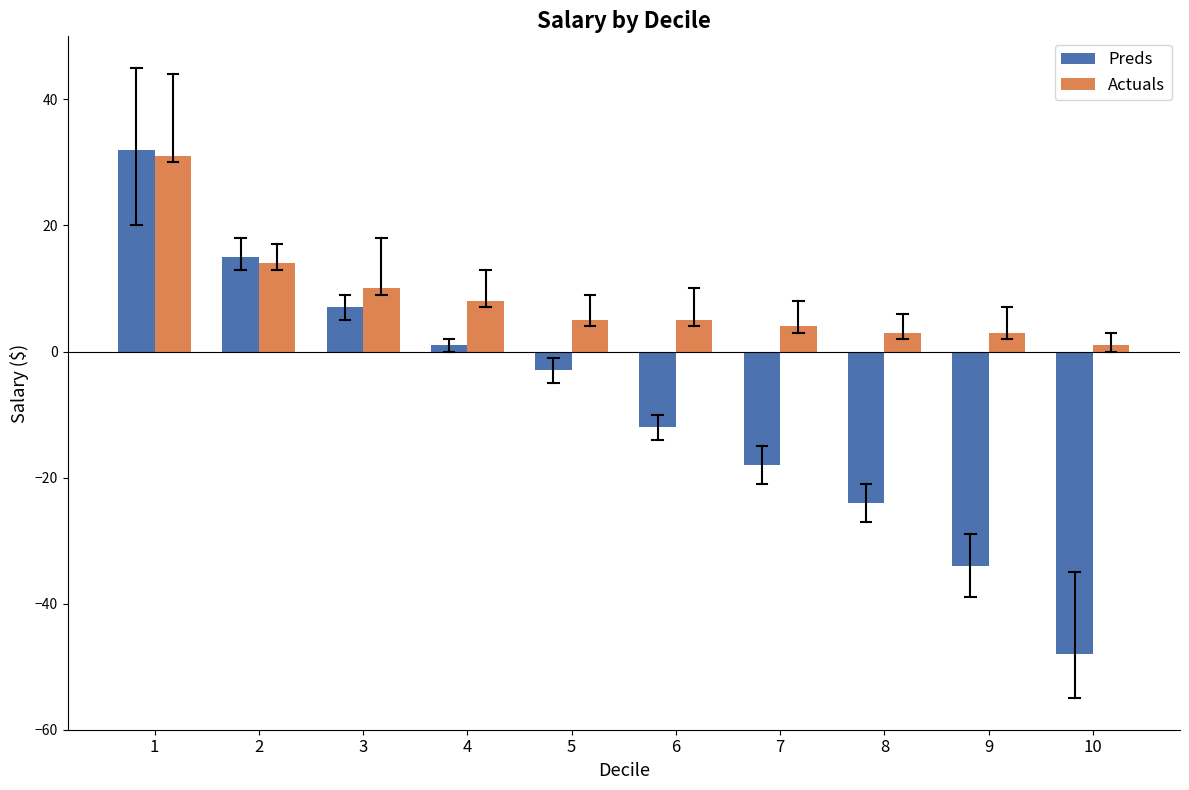

Reading left to right, list all the values displayed in this chart.

Preds: 1=32	2=15	3=7	4=1	5=-3	6=-12	7=-18	8=-24	9=-34	10=-48
Actuals: 1=31	2=14	3=10	4=8	5=5	6=5	7=4	8=3	9=3	10=1